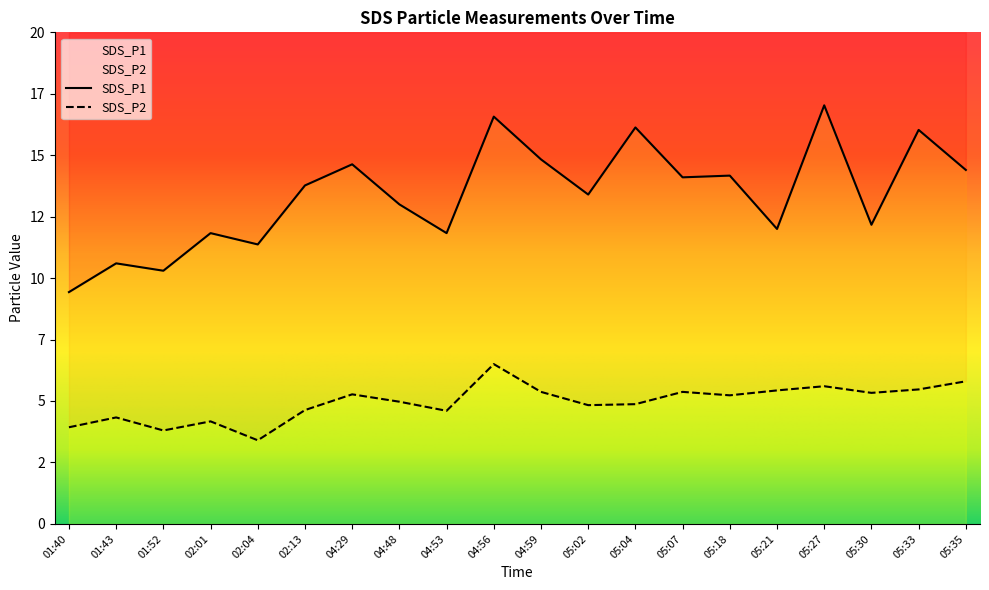

What is the sum of the SDS_P2 values at 04:48 and 02:04?

8.4